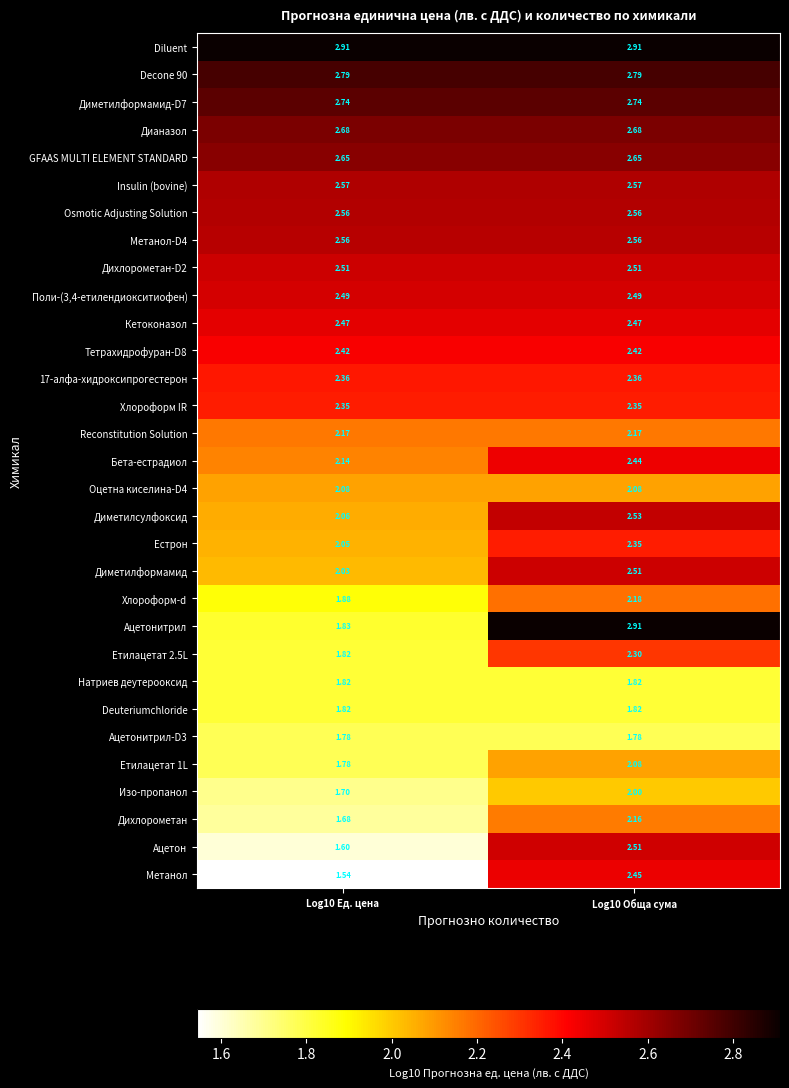

Is the value of Reconstitution Solution at Log10 Обща сума greater than the value of Поли-(3,4-етилендиокситиофен) at Log10 Ед. цена?

No